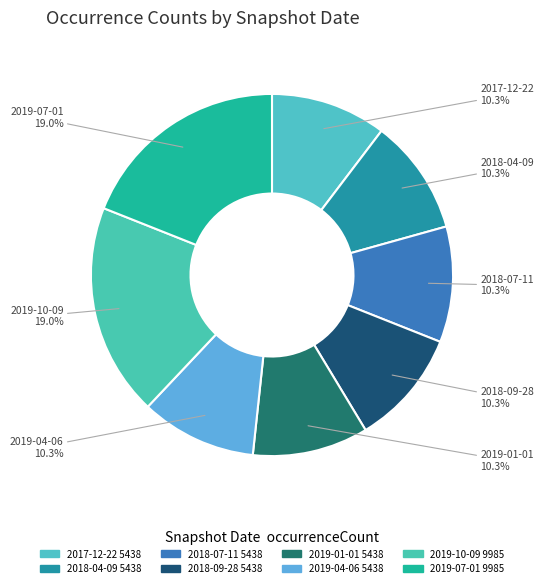

Count the number of slices in the pie.

8